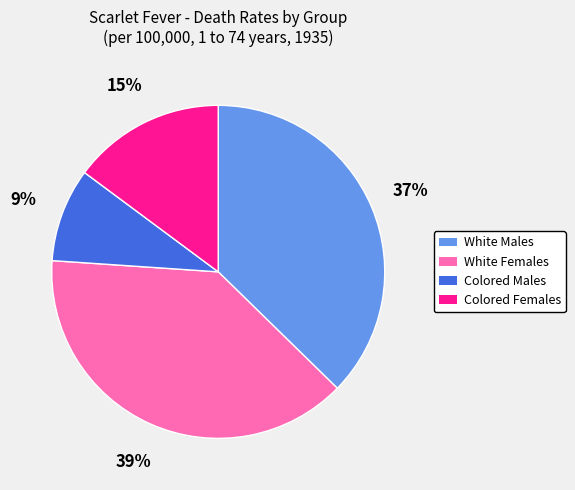

Rank the categories by value from highest to lowest.

White Females, White Males, Colored Females, Colored Males